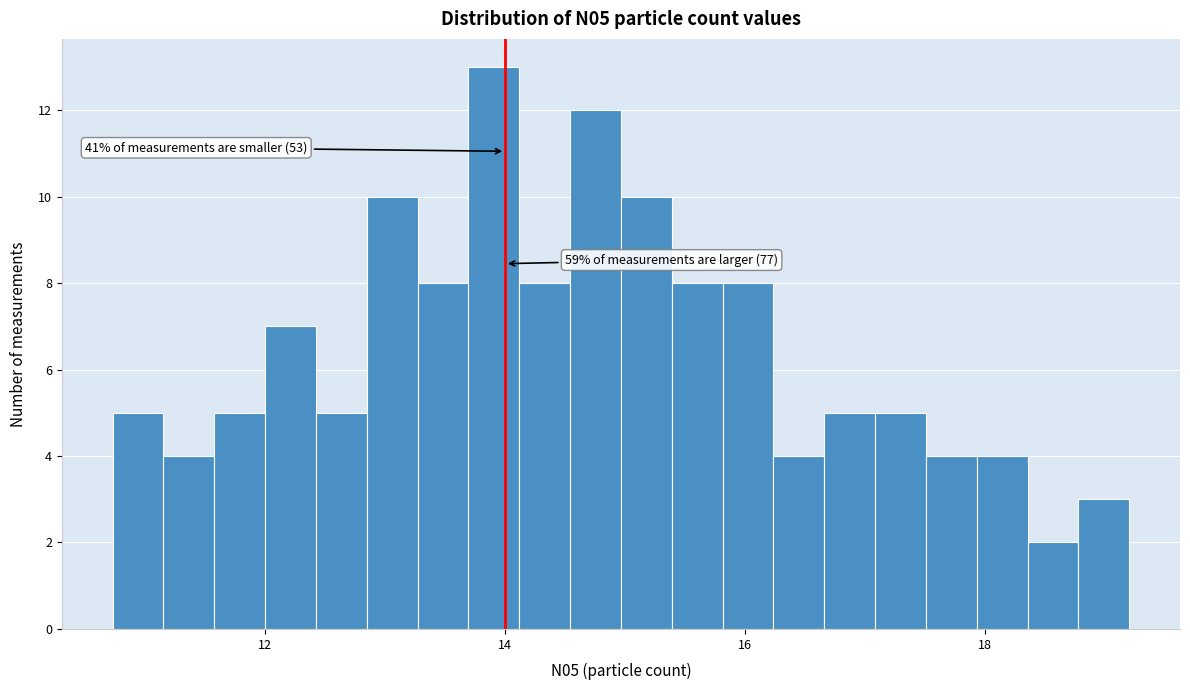

Around what value on the x-axis is the tallest bar? Give the approximate position of its centre, as read against the axis.

14.0